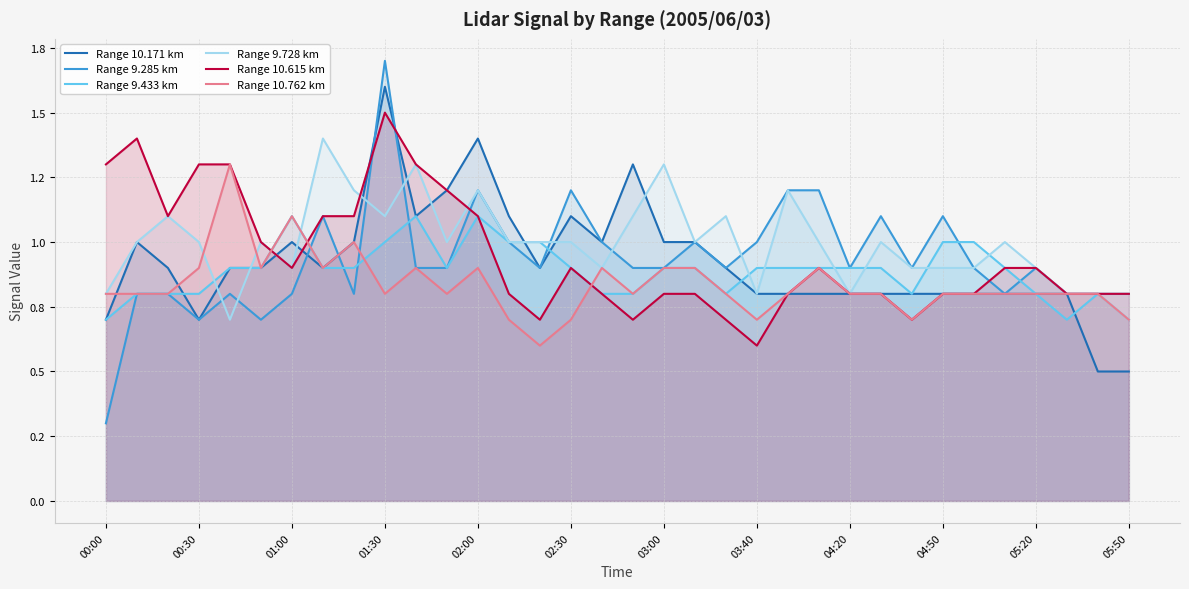

True or false: Range 9.285 km and Range 10.762 km cross at least once.

True